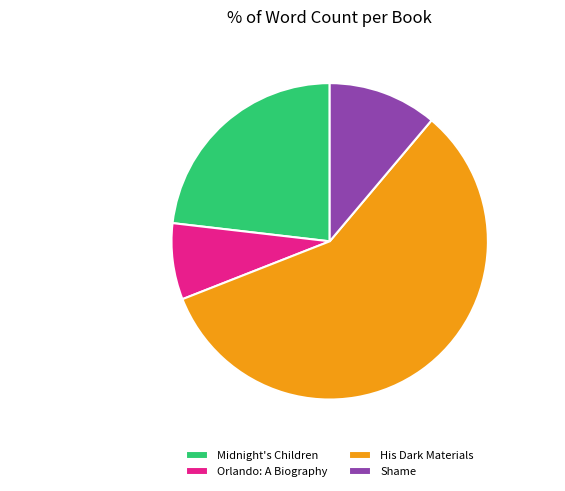

What is the smallest slice in the pie chart?

Orlando: A Biography